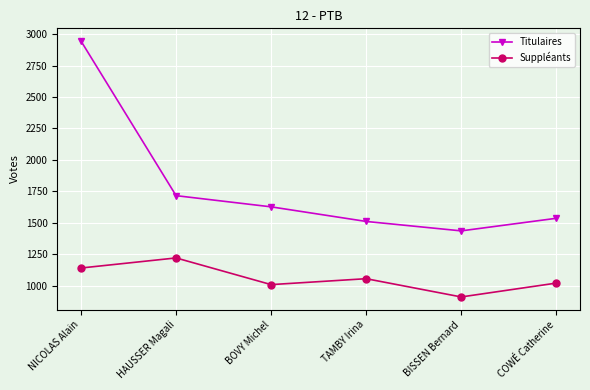

True or false: Titulaires and Suppléants cross at least once.

False